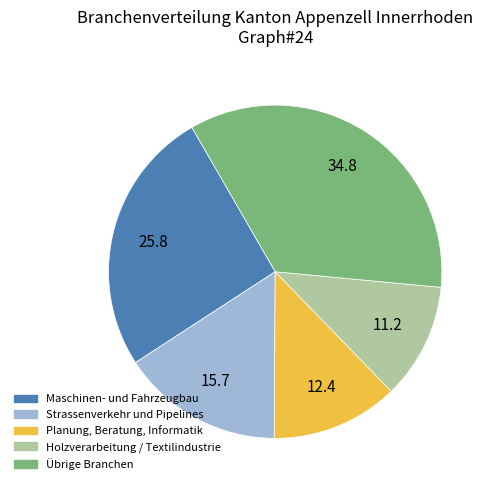

Does any single category account for the majority?

No